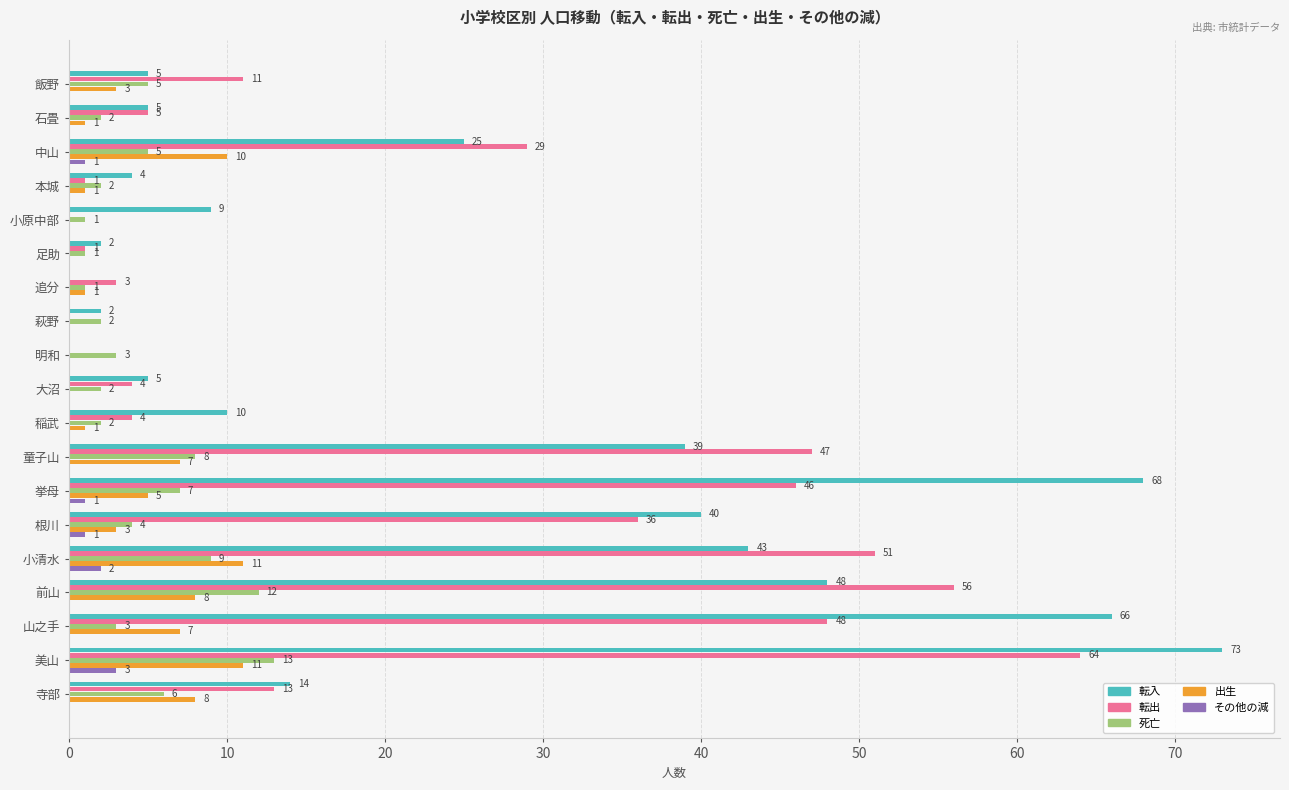

True or false: その他の減 has a value of 0 at 童子山.

True